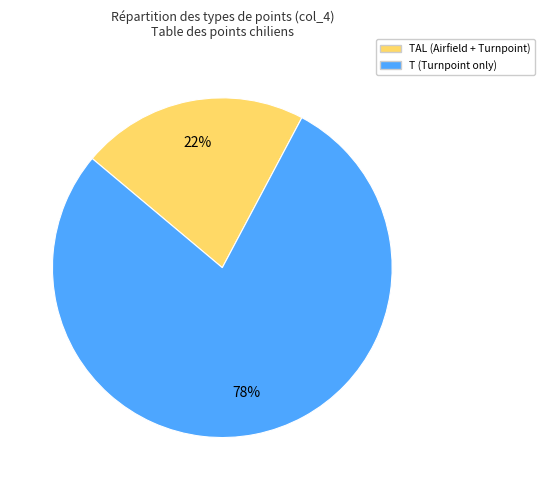

To the nearest percent, what is the average slice percentage?

50%